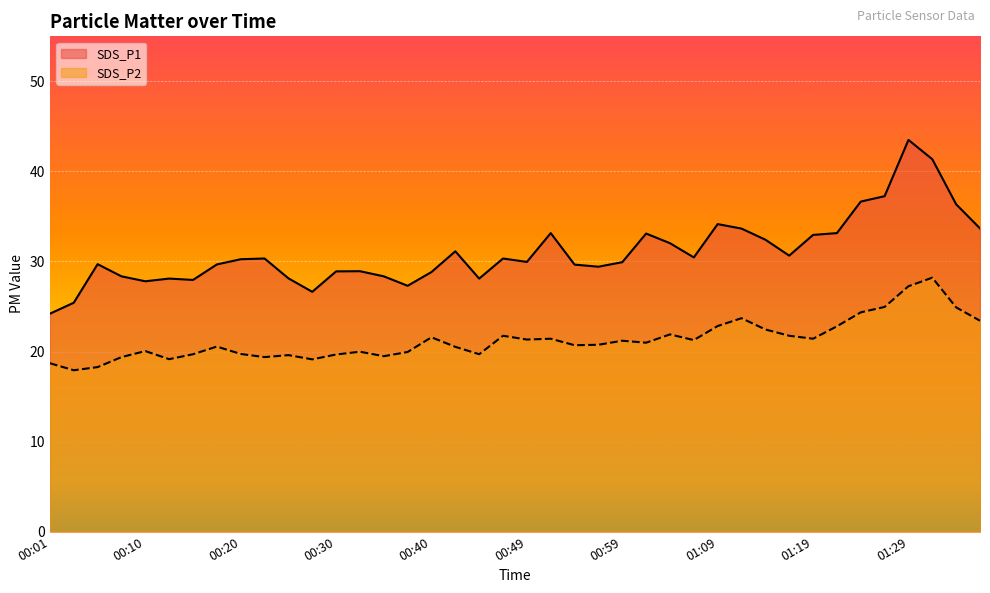

What are all the series names shown in the legend?

SDS_P1, SDS_P2